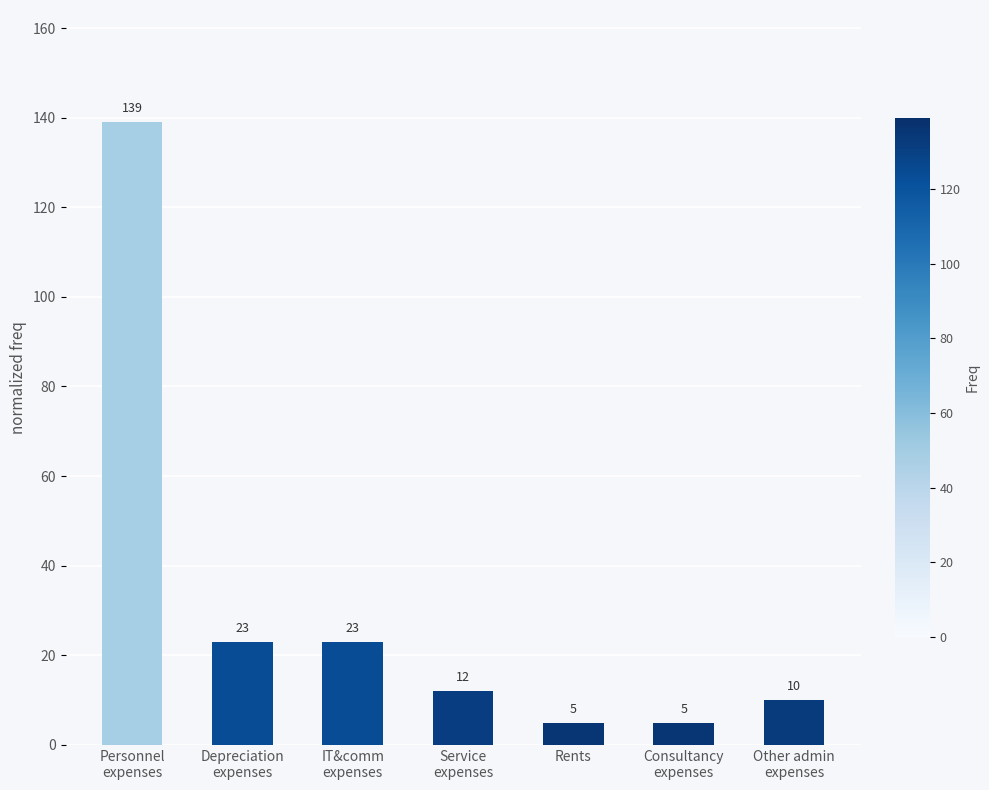

What is the sum of all values?

217